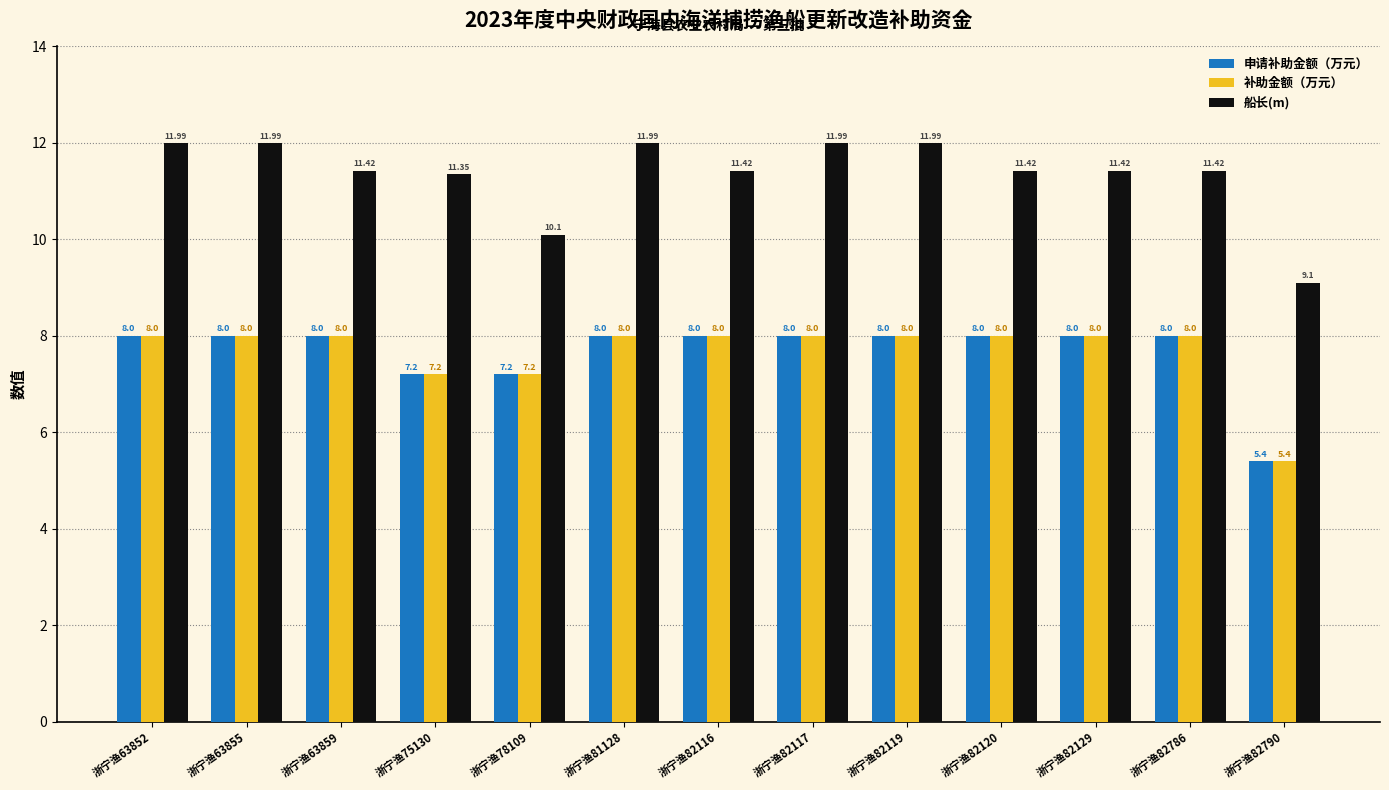

How many categories are shown in the chart?

13